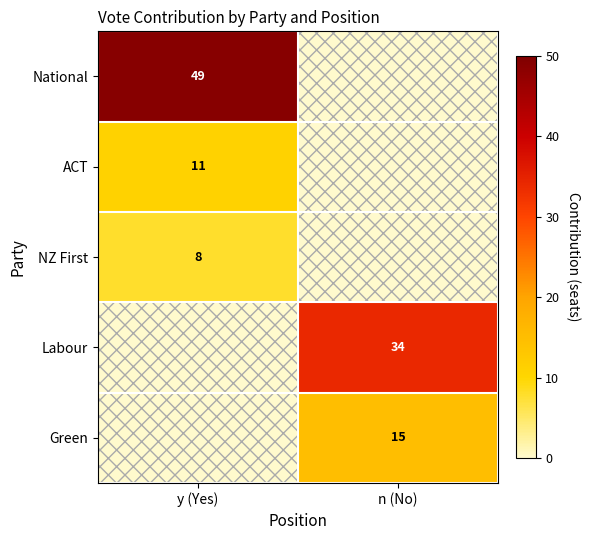

True or false: Labour has a value of 11 at n (No).

False